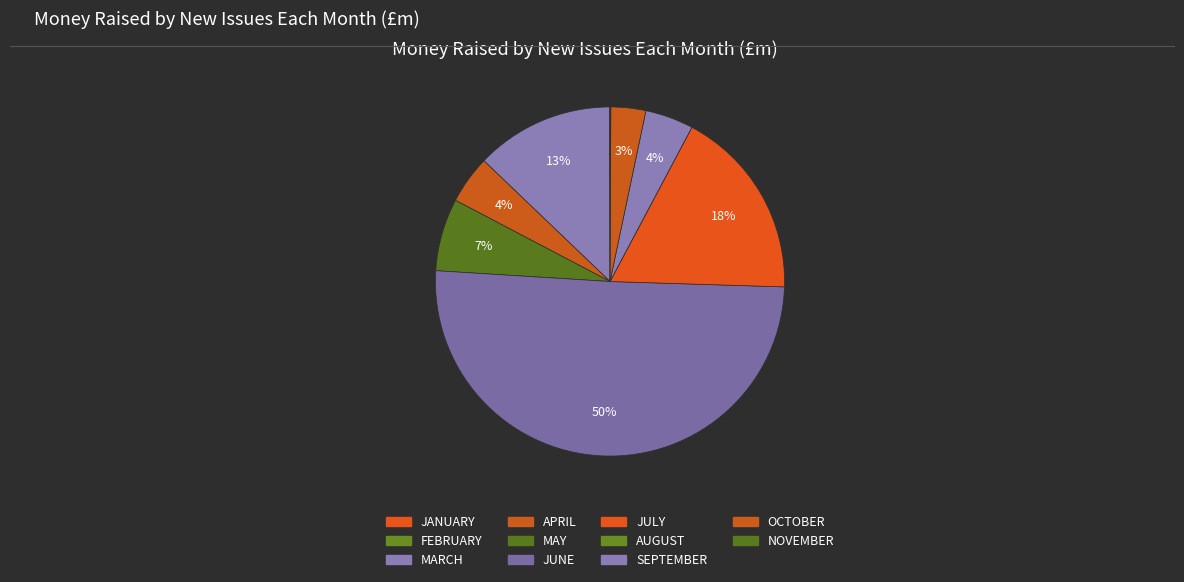

What is the smallest slice in the pie chart?

FEBRUARY